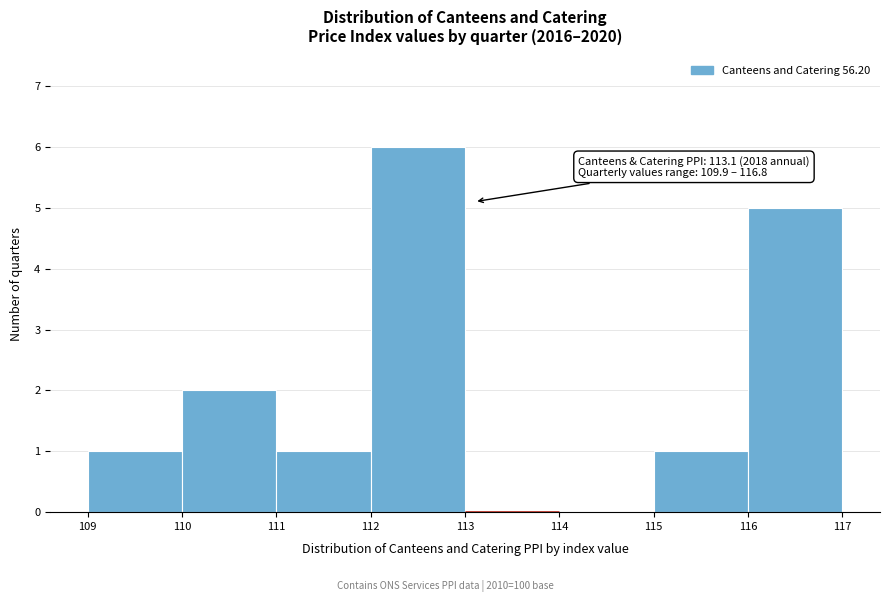

Which range on the x-axis has the tallest bar?

112 to 113